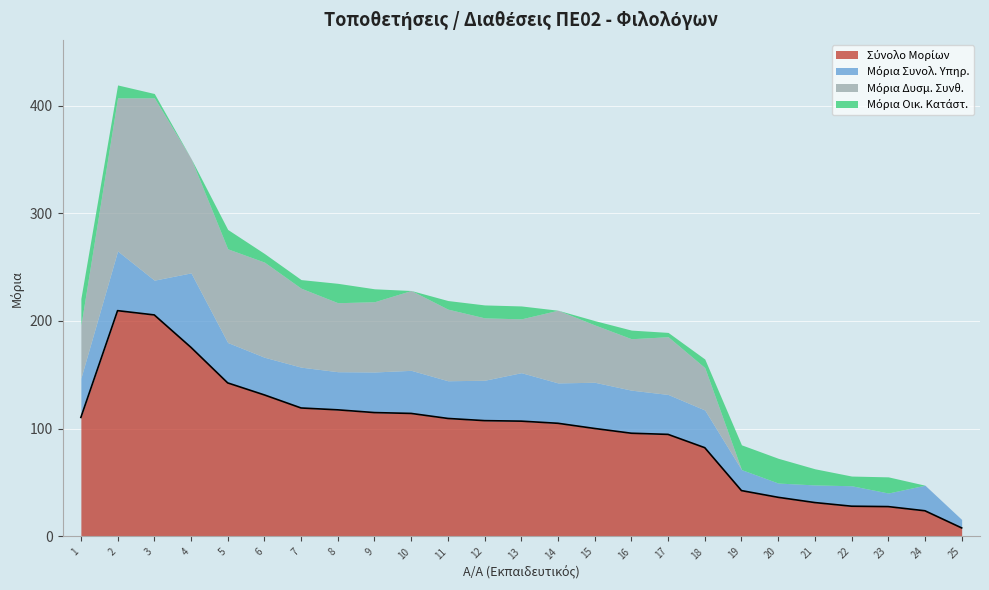

True or false: Μόρια Οικ. Κατάστ. has more than 1 interior local peaks.

True